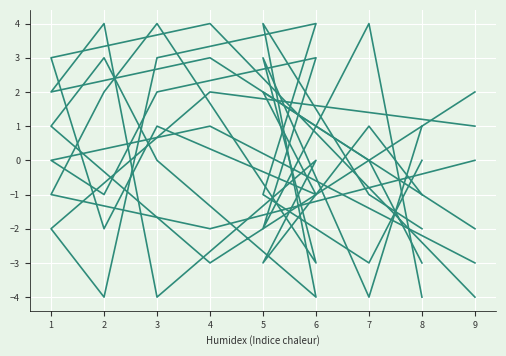

Rank the series at 5 from lowest to highest value.

col_3, col_2, col_7, col_6, col_4, col_5